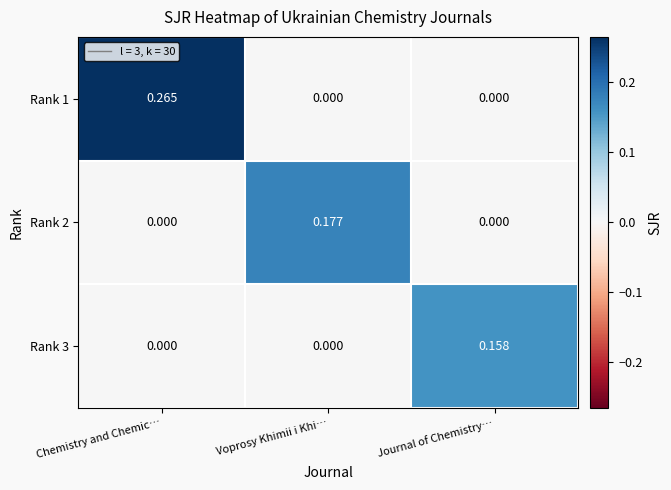

Which label corresponds to the largest value in the chart?

Chemistry and Chemic…